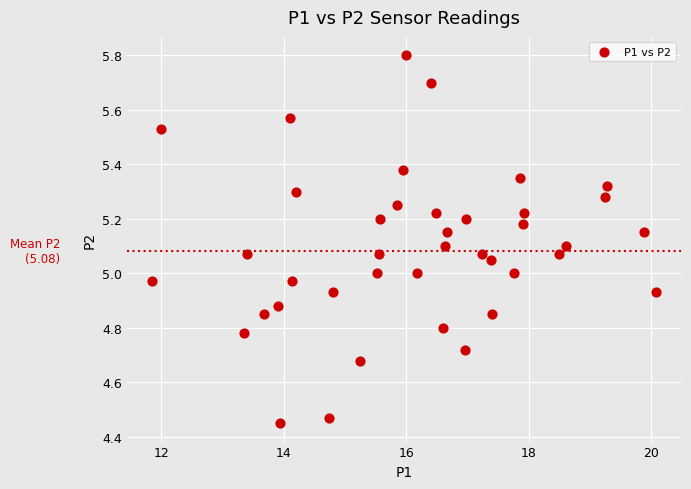

What is the range of X values (max minus min)?

8.2